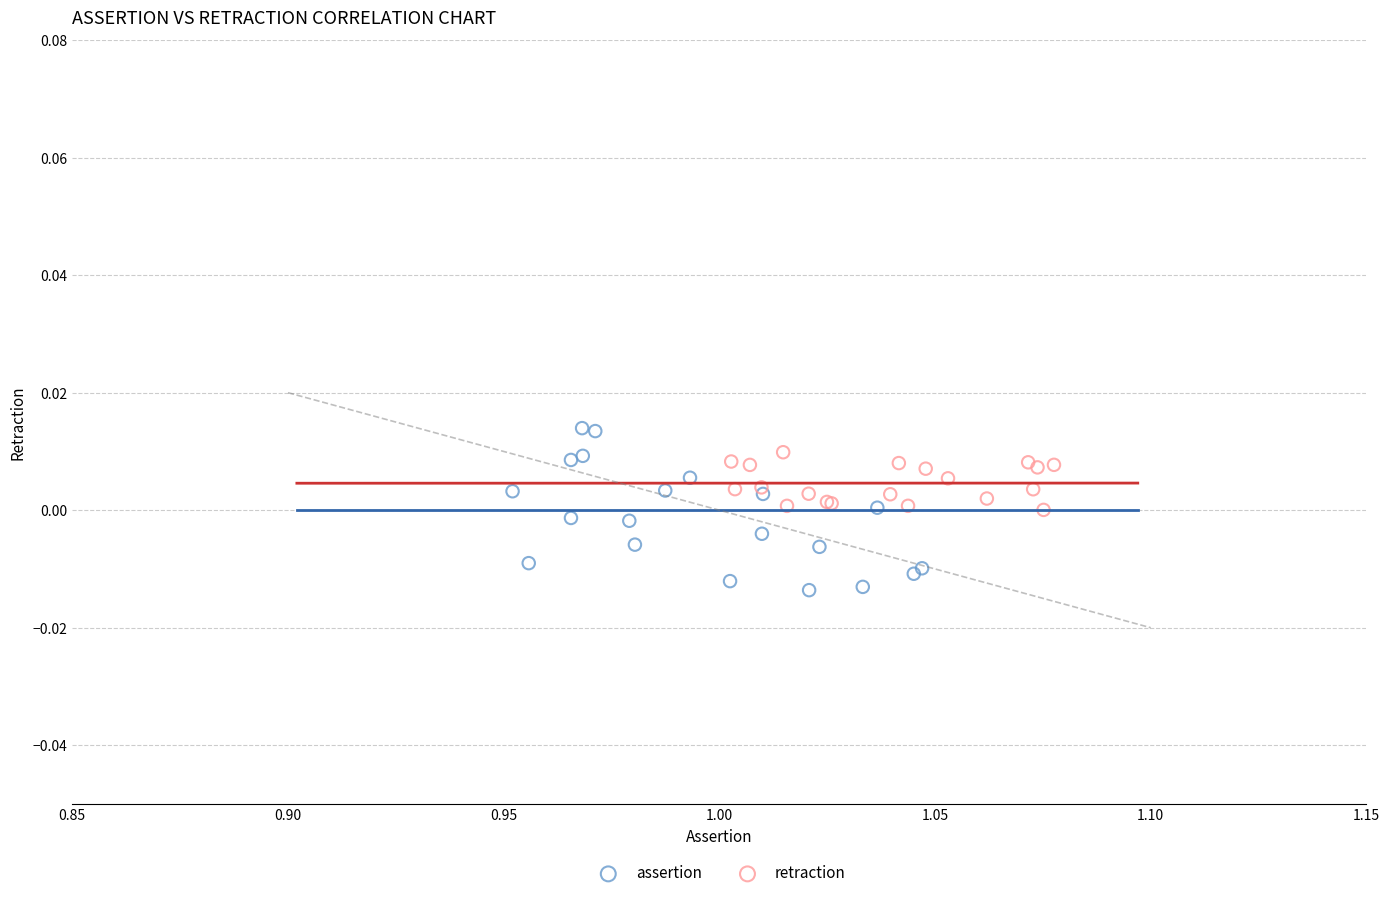

What are all the series names shown in the legend?

assertion, retraction